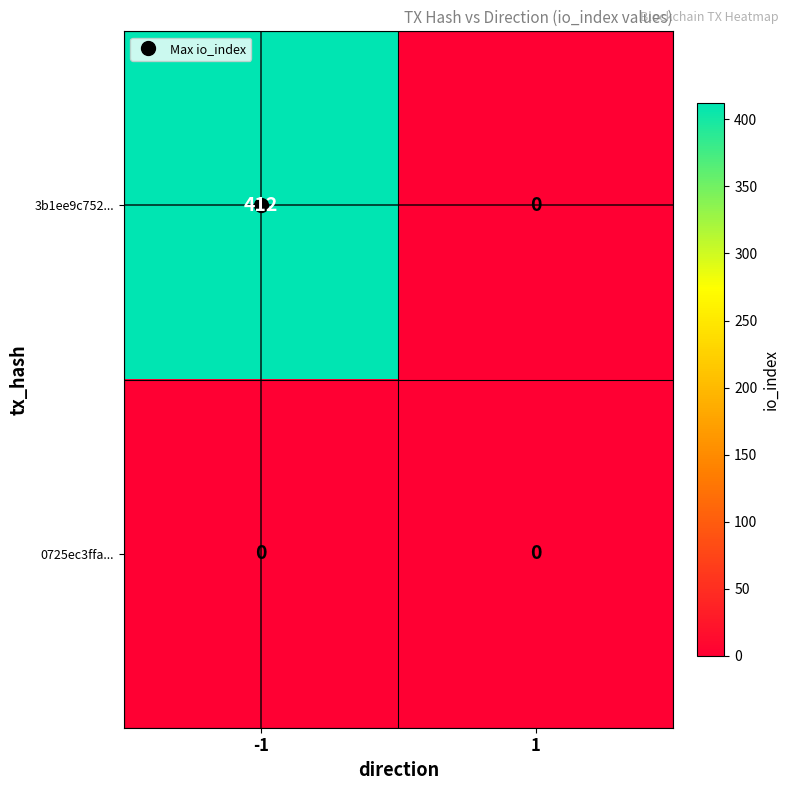

How many values in 3b1ee9c752... are above zero?

1